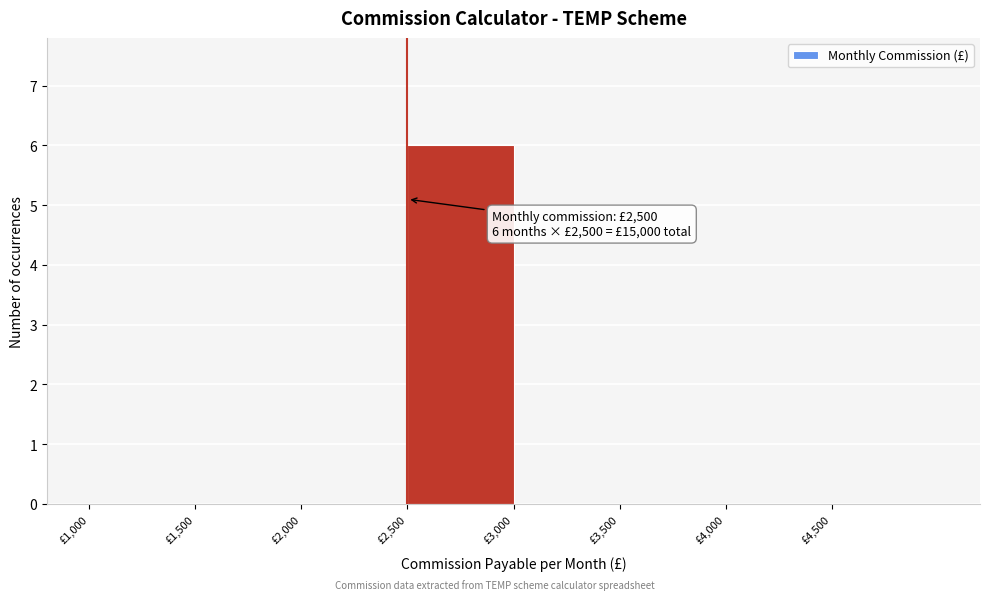

Which range on the x-axis has the tallest bar?

2500 to 3000